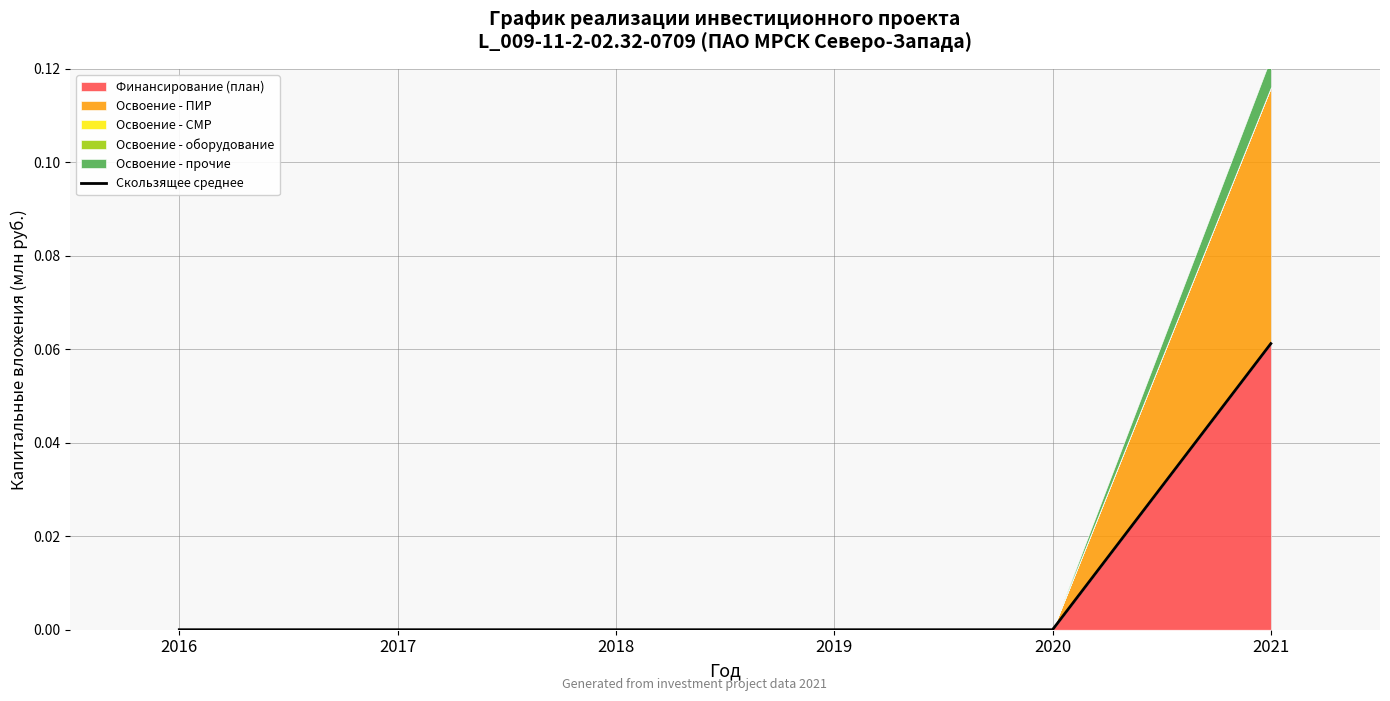

How many values are above zero?

1